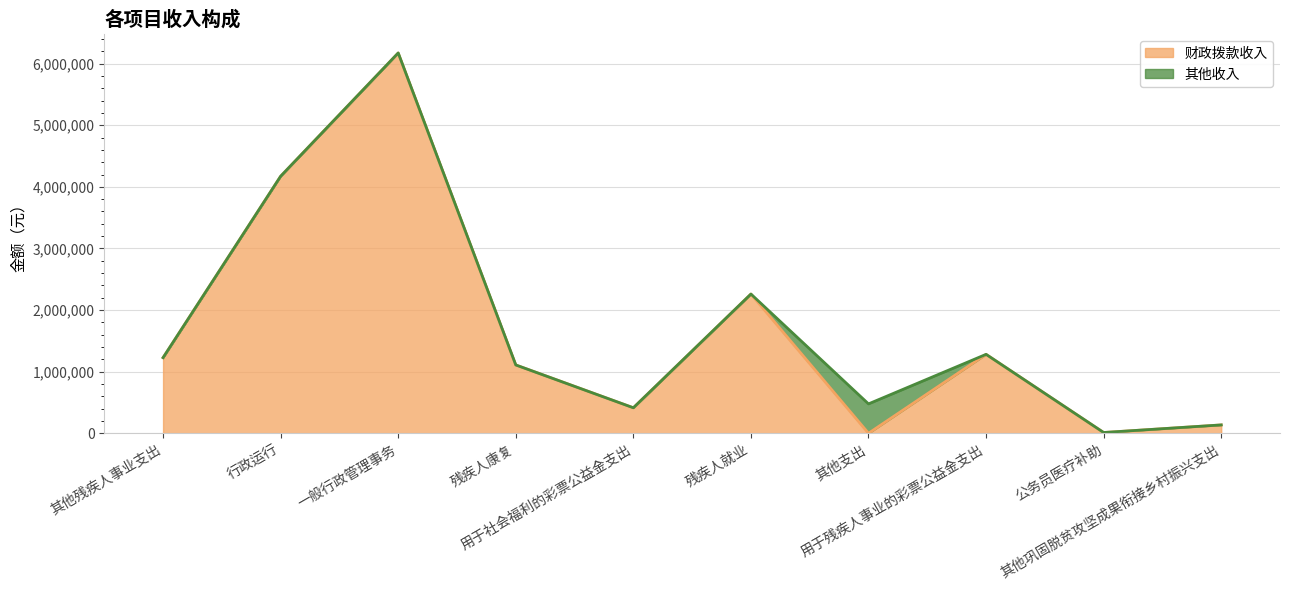

Reading right to left, transcribe all the data shown in this chart.

135634.2	12500.0	1281235.3	0.0	2260100.0	414000.0	1109000.0	6173191.4	4171981.7	1227610.0